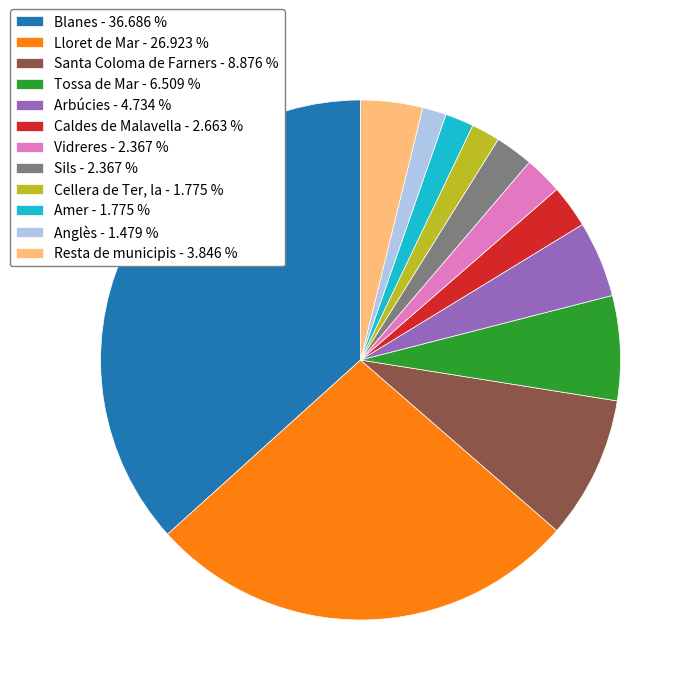

Combined, do Anglès - 1.479 % and Arbúcies - 4.734 % account for over 50%?

No